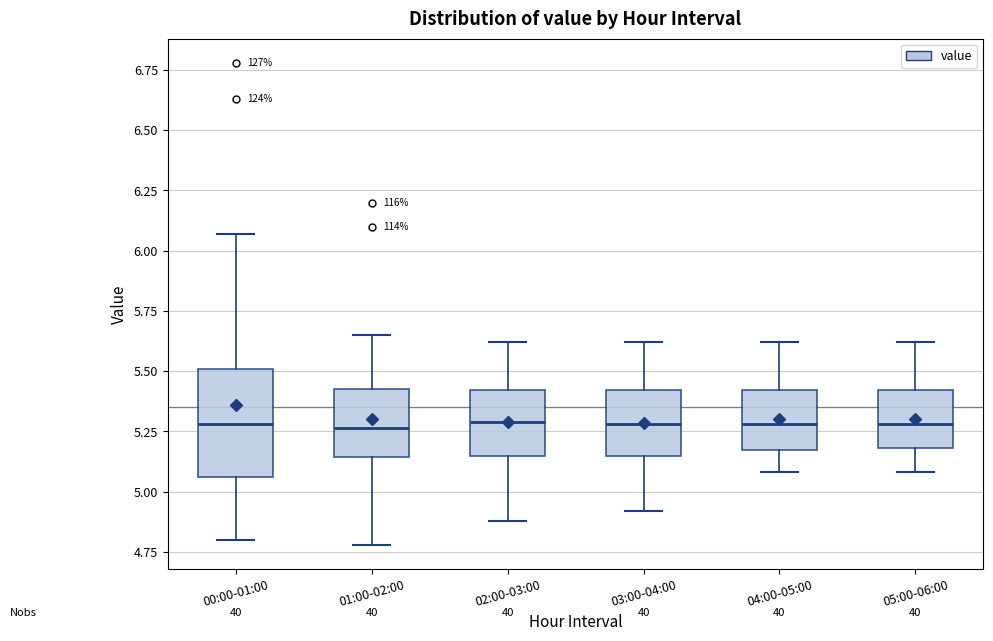

Reading left to right, read every box against the y-axis: the position of its median line, the range the box covers, and the ends of its whiskers. The values are not printed on the chart, so give them approximately, as read against the axis.

00:00-01:00: median 5.30, box 5.05 to 5.50, whiskers 4.80 to 6.05
01:00-02:00: median 5.25, box 5.15 to 5.45, whiskers 4.80 to 5.65
02:00-03:00: median 5.30, box 5.15 to 5.40, whiskers 4.90 to 5.60
03:00-04:00: median 5.30, box 5.15 to 5.40, whiskers 4.90 to 5.60
04:00-05:00: median 5.30, box 5.15 to 5.40, whiskers 5.10 to 5.60
05:00-06:00: median 5.30, box 5.20 to 5.40, whiskers 5.10 to 5.60